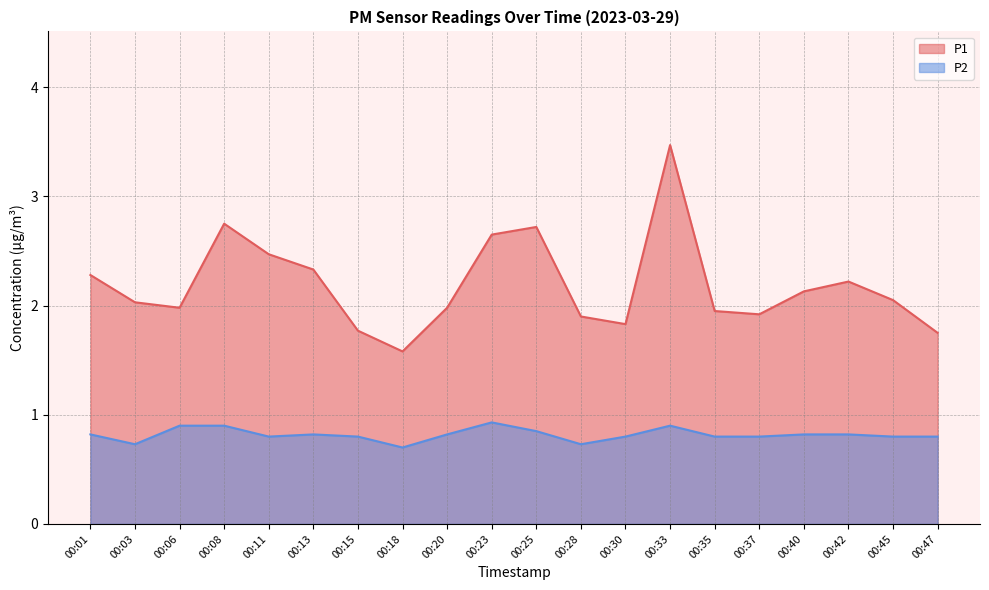

Where is the first local minimum for P2?

00:03